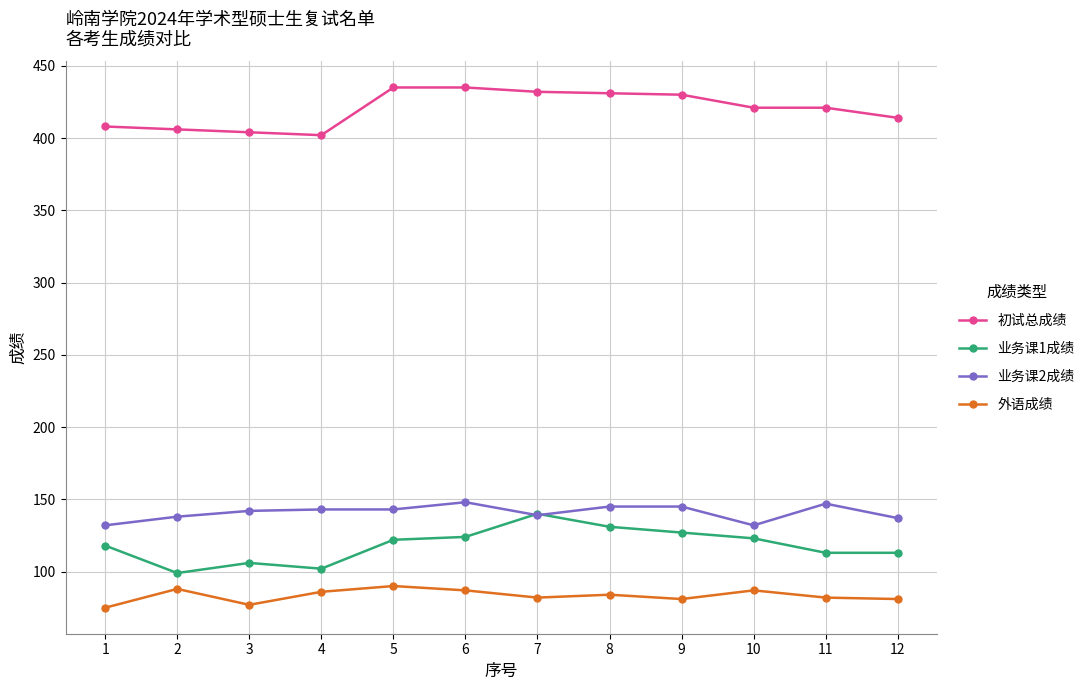

True or false: 业务课2成绩 has more than 1 interior local peaks.

True